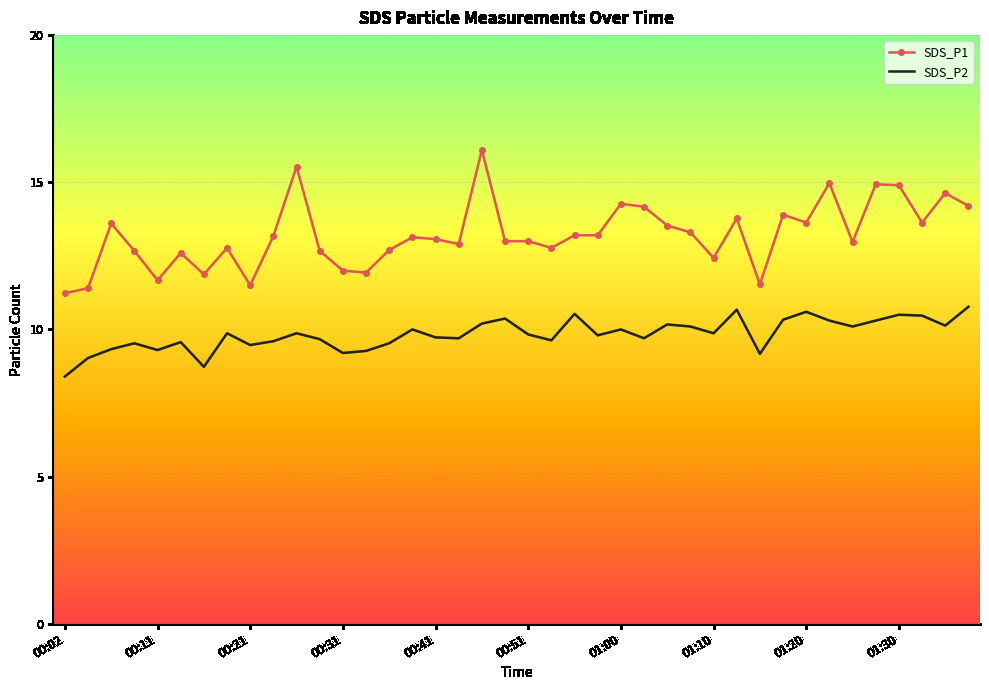

Which series has the largest total across all categories?

SDS_P1